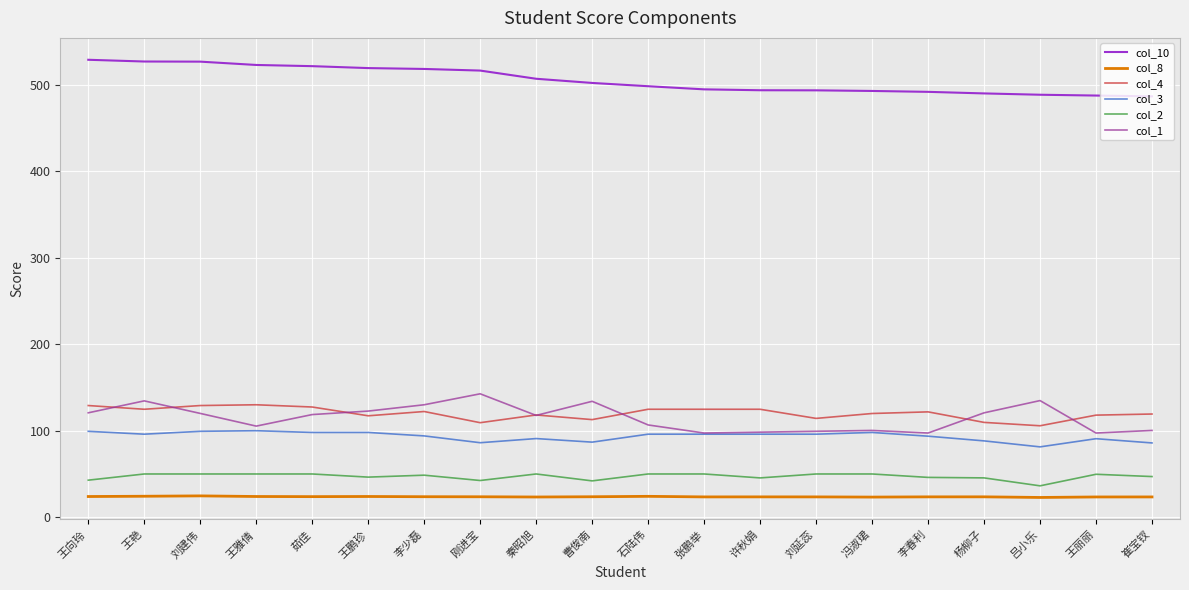

What is the maximum value shown in the chart?

528.8